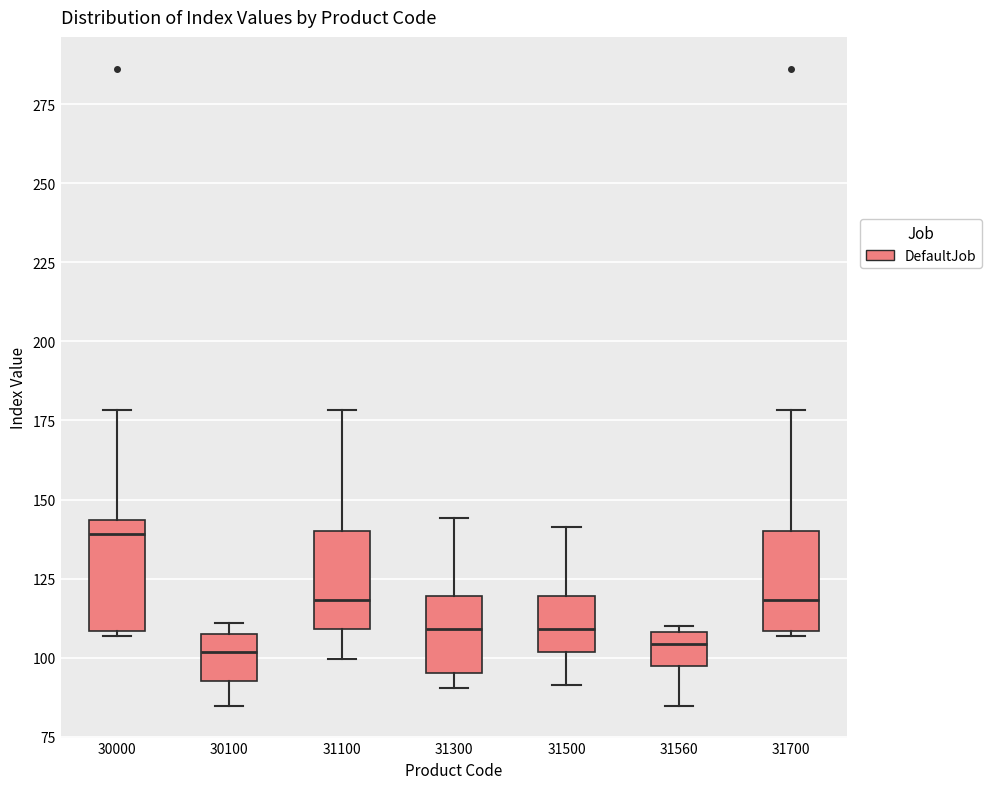

Which box's median line is the highest?

30000